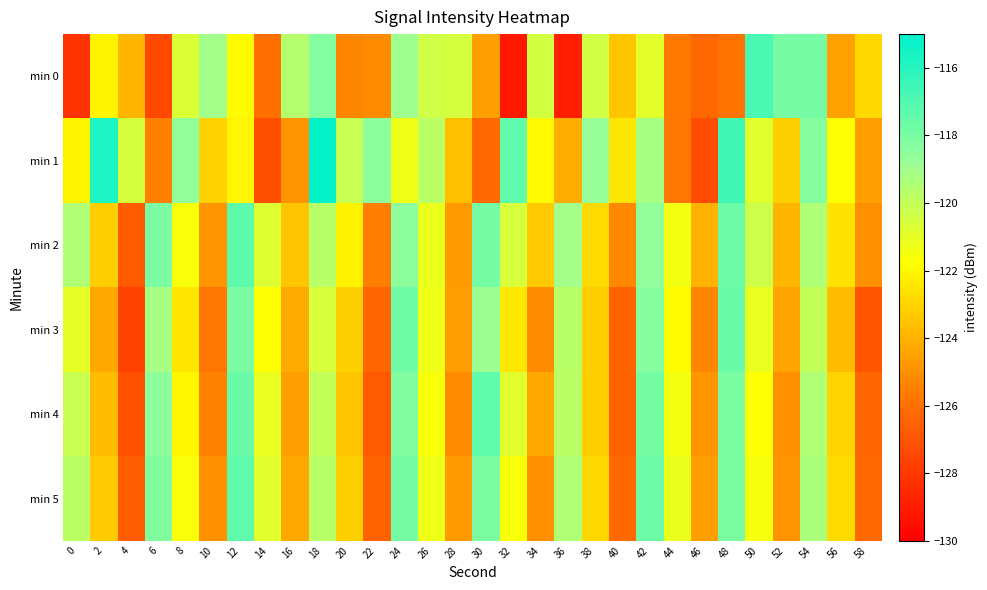

At 48, list the series in order from largest to smallest.

min 1, min 3, min 2, min 5, min 4, min 0